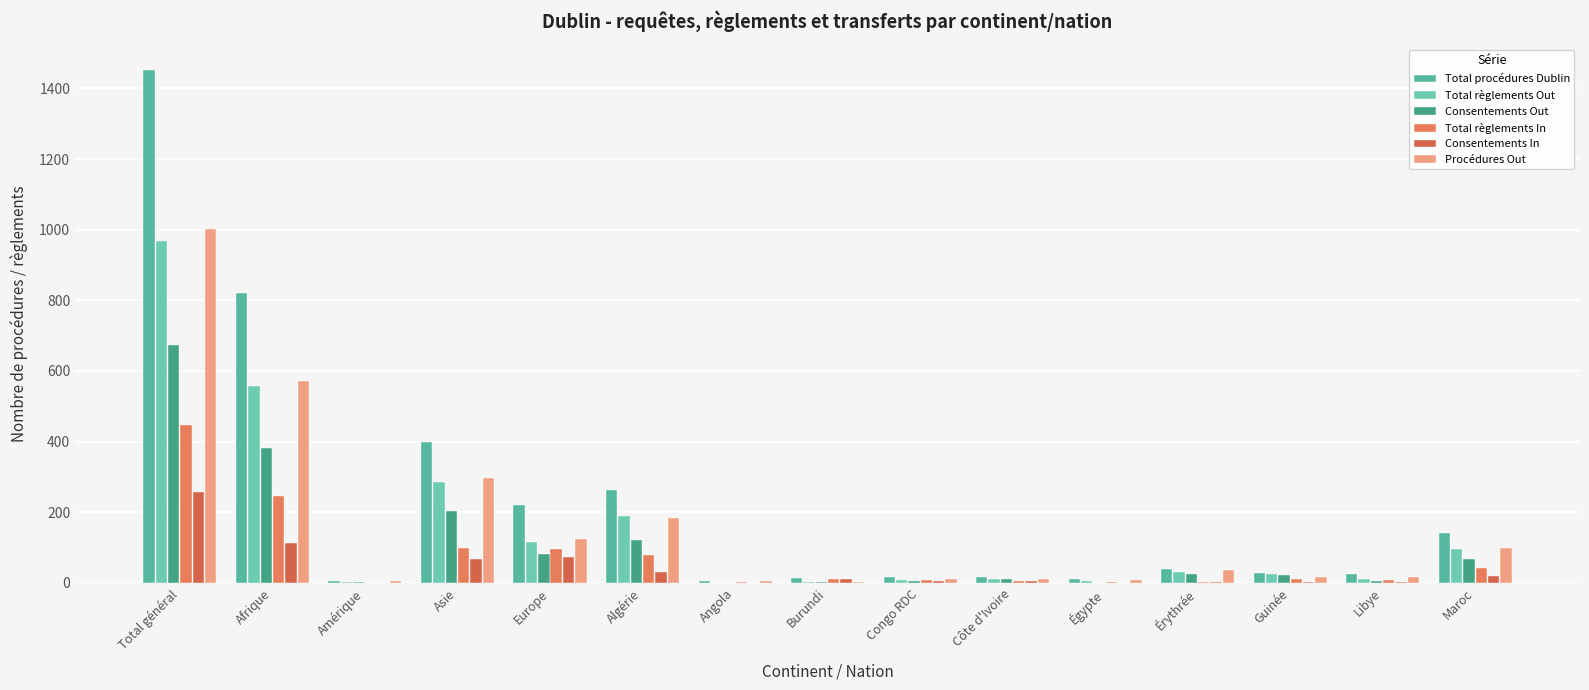

What is the label of the 11th bar from the right?

Europe